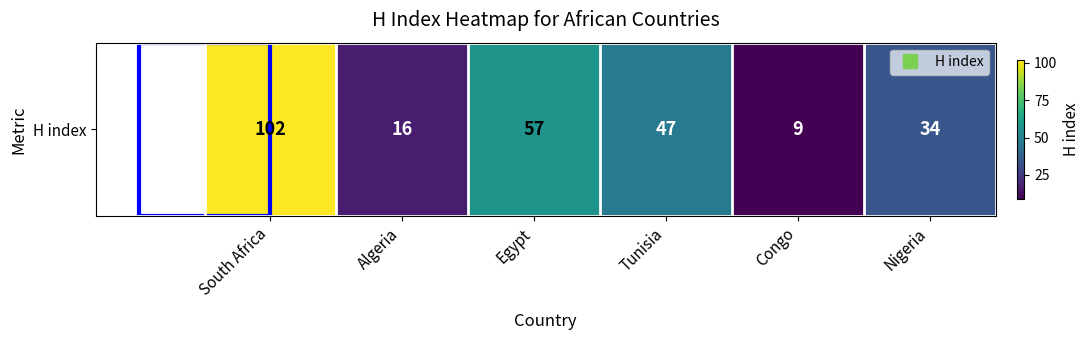

What is the difference between the values at Congo and Tunisia?

38